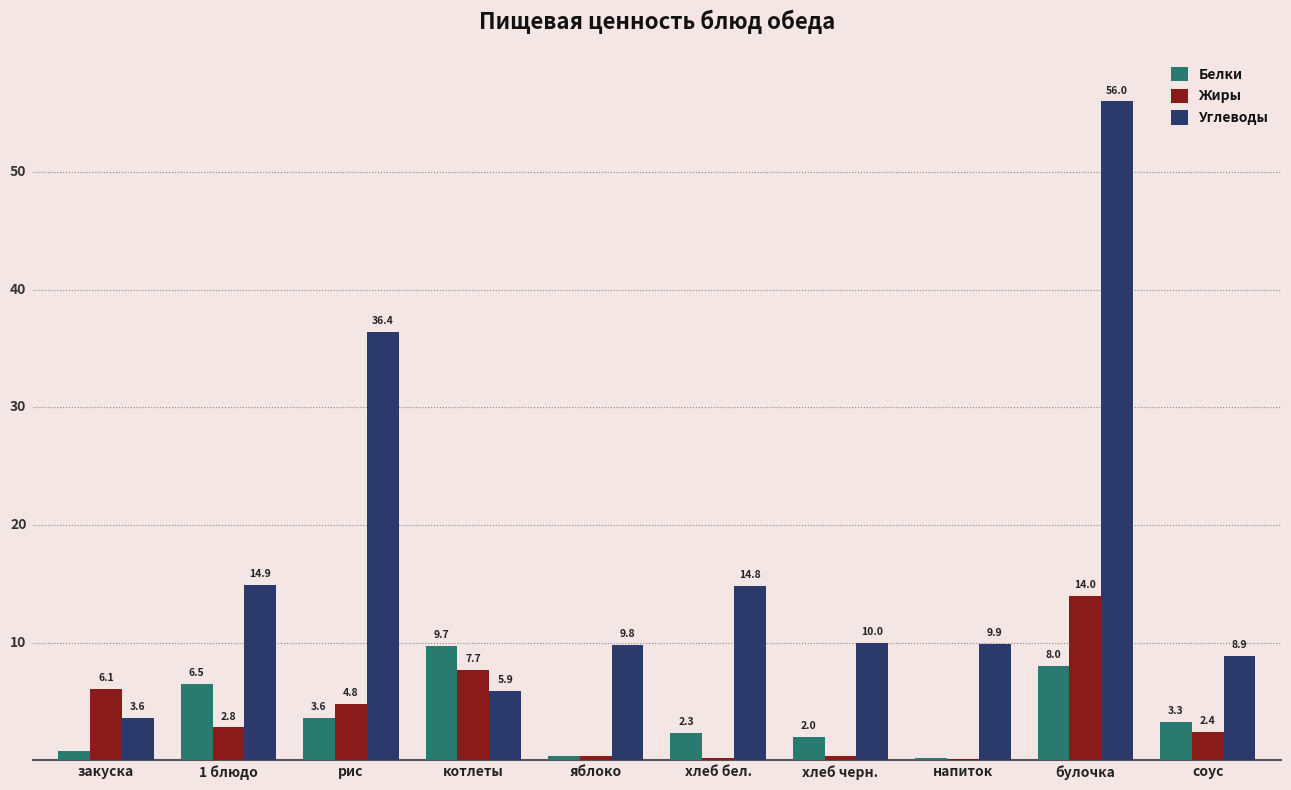

Are the bars horizontal?

No